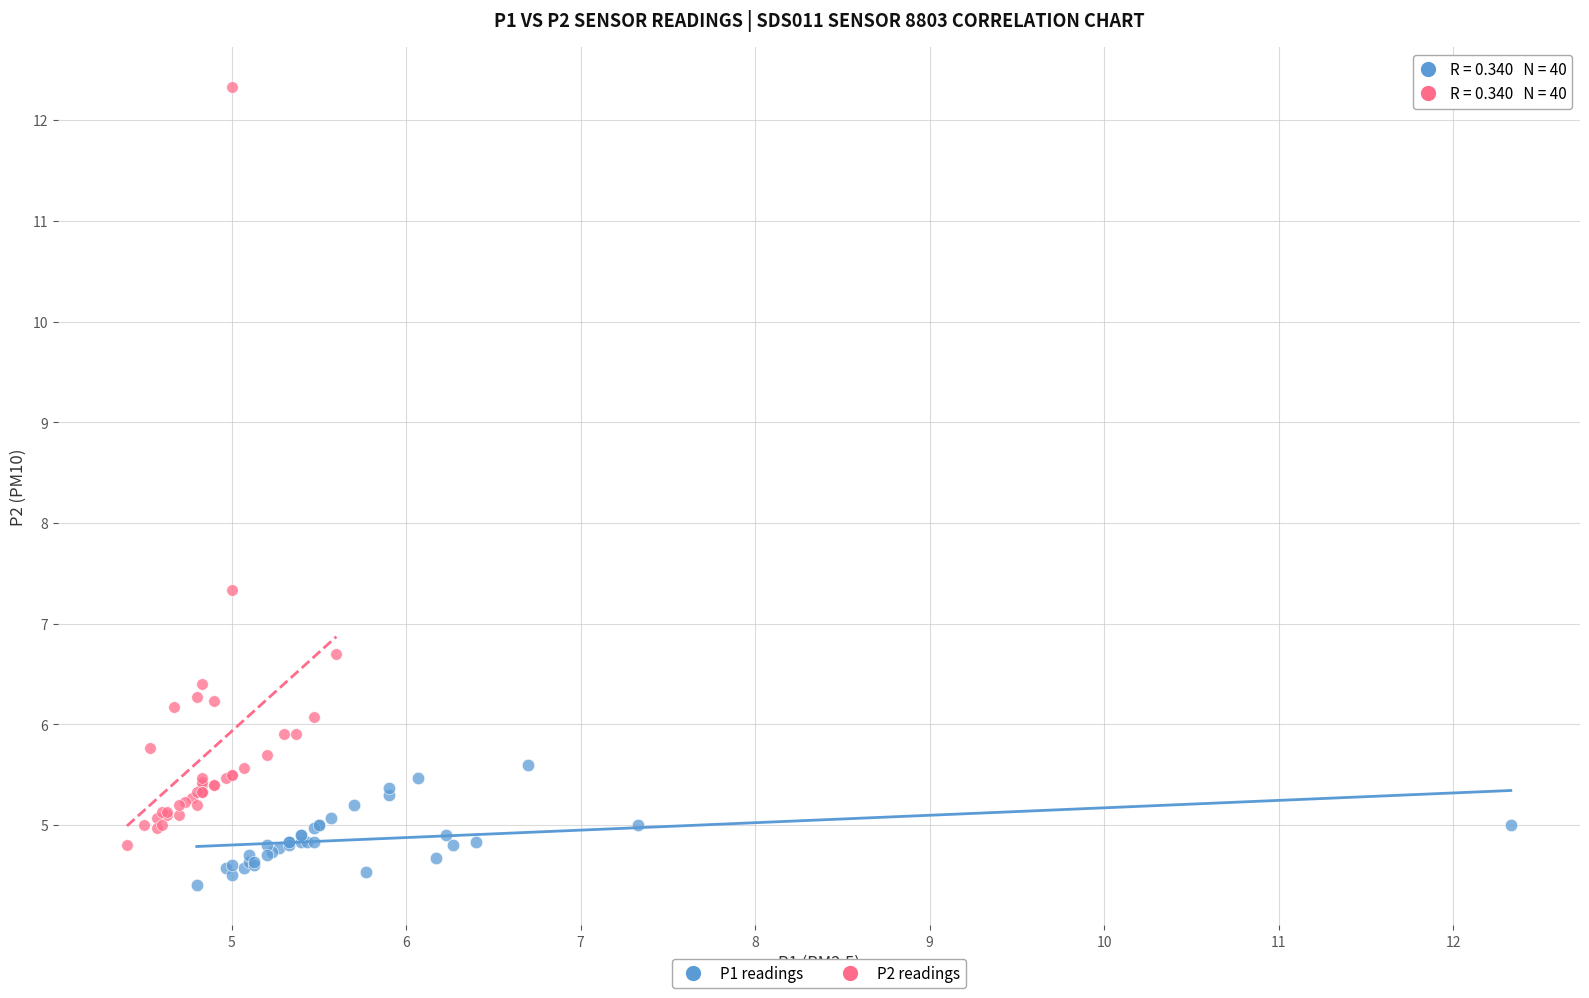

Which series contains the highest Y value?

P2 readings